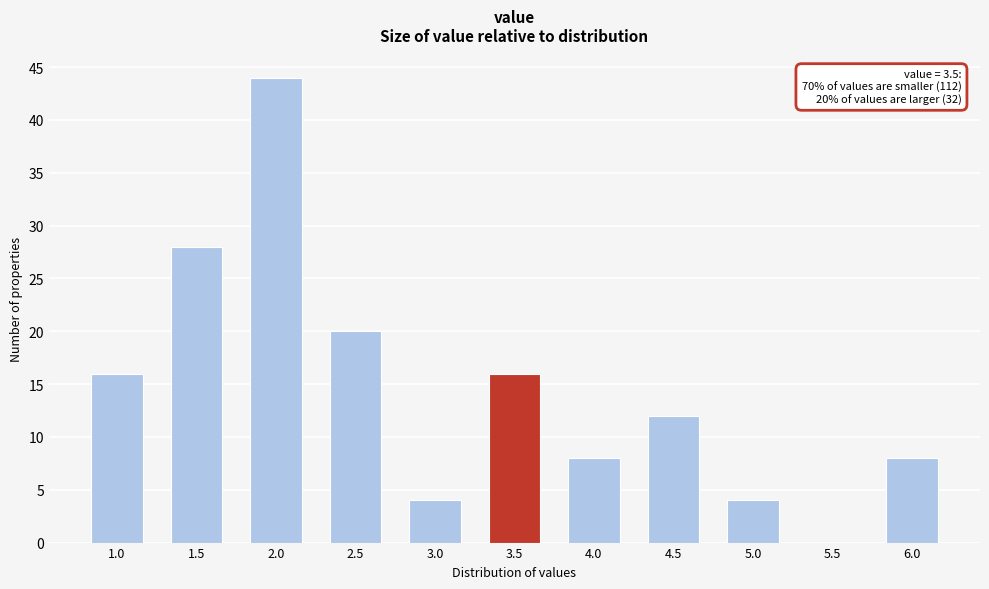

Reading left to right, what are all the values shown in this chart?

1.0=16	1.5=28	2.0=44	2.5=20	3.0=4	3.5=16	4.0=8	4.5=12	5.0=4	5.5=0	6.0=8